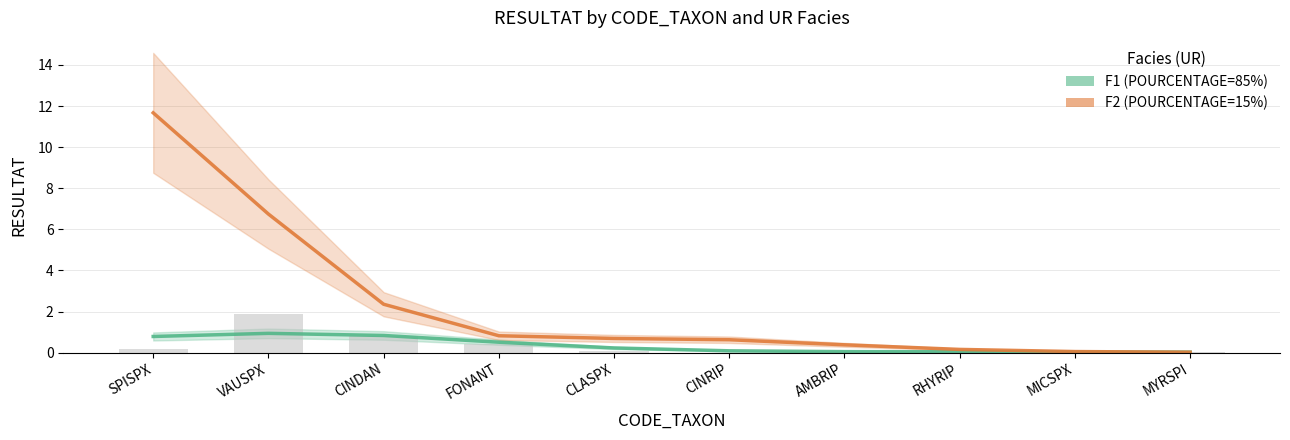

Rank the categories by value from lowest to highest.

CINRIP, MYRSPI, MICSPX, AMBRIP, RHYRIP, CLASPX, SPISPX, FONANT, CINDAN, VAUSPX